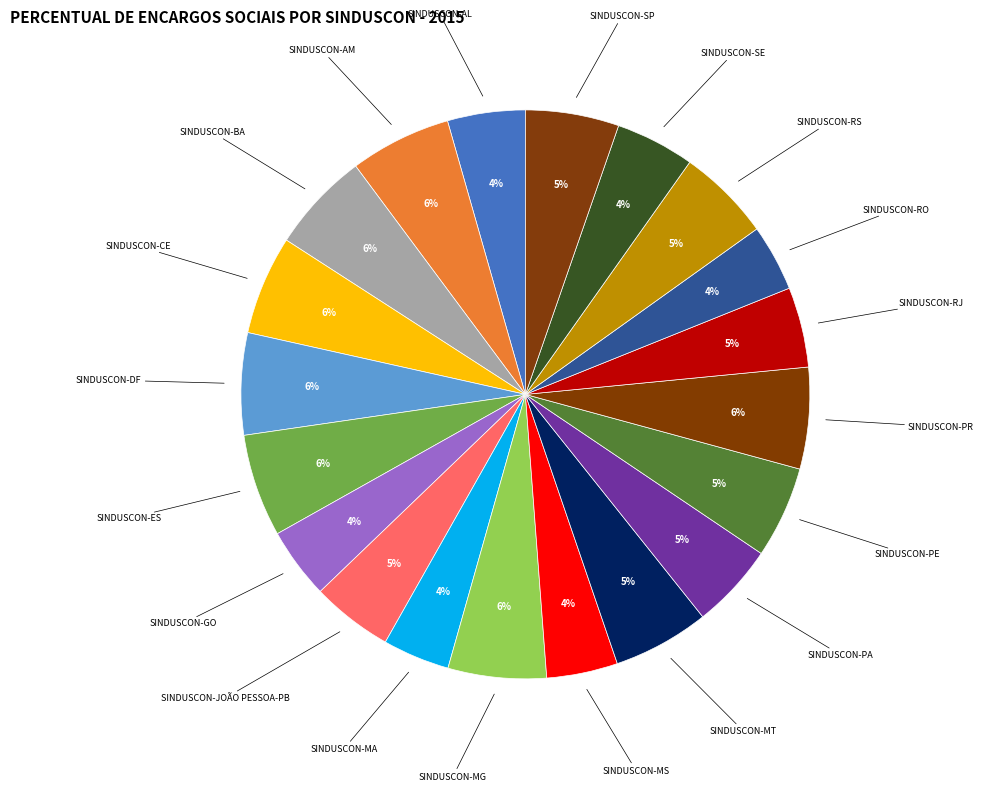

To the nearest percent, what percentage of the pie is SINDUSCON-PE?

5%